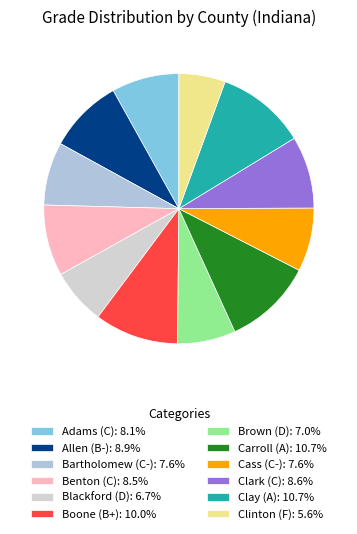

The Cass (C-) slice represents 1% of the pie. True or false?

False